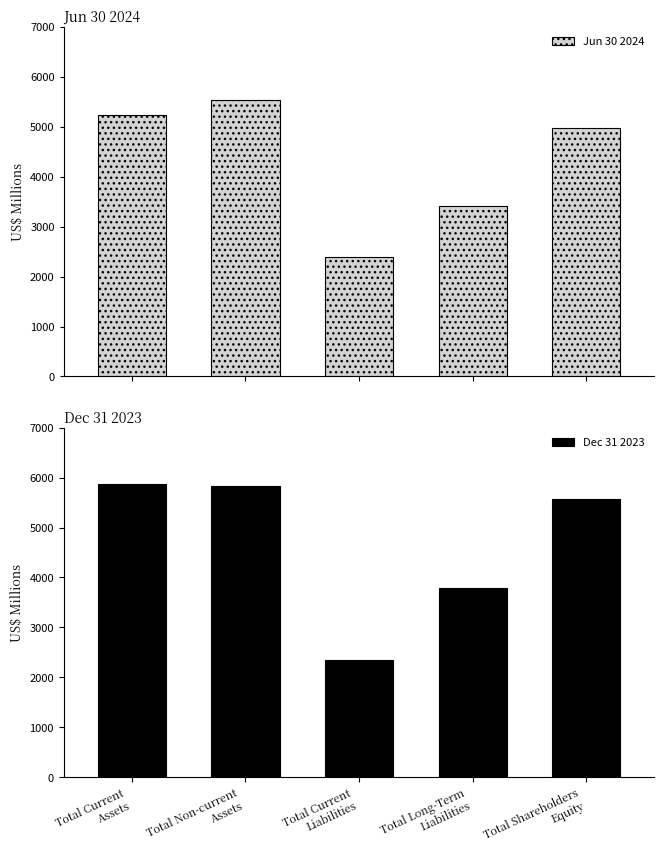

How many bars are there in total?

10